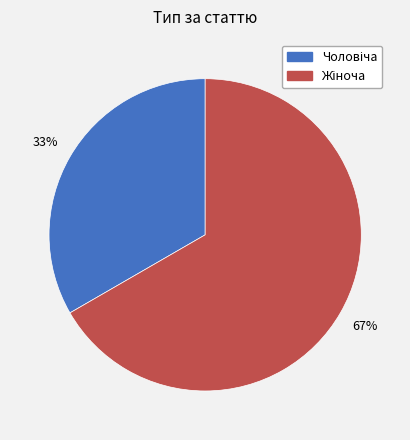

To the nearest percent, what is the average slice percentage?

50%